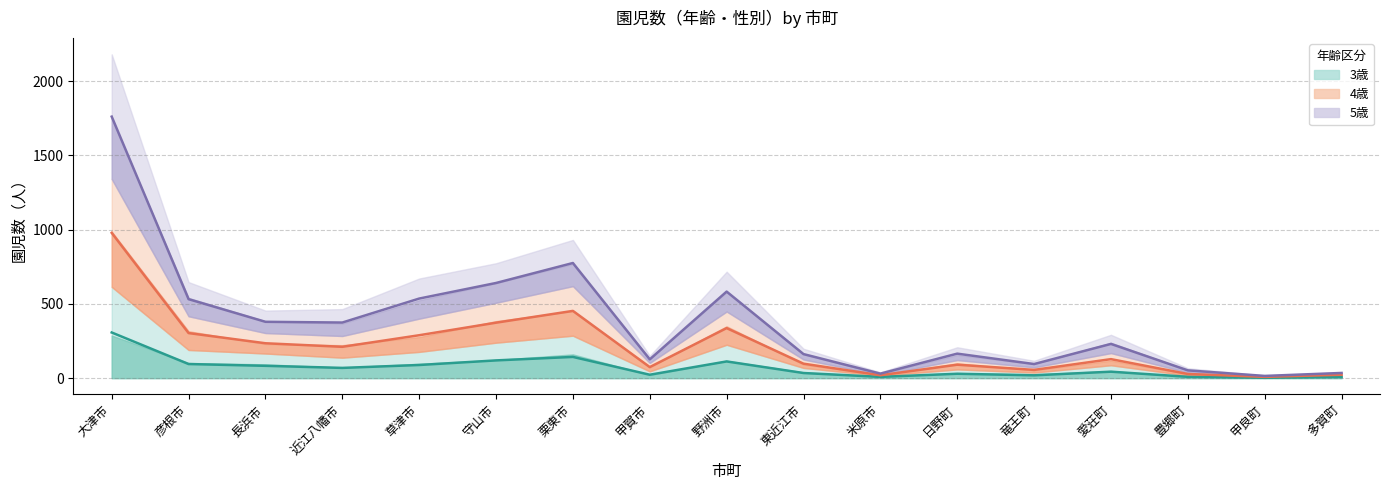

What is the label of the 8th point from the left?

甲賀市